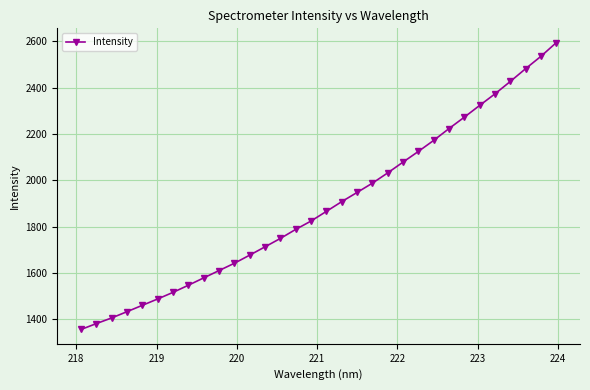

What is the smallest value displayed?

1355.5